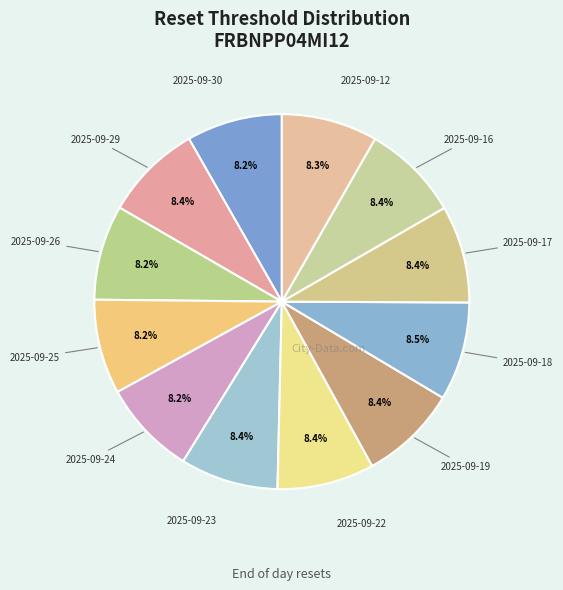

Is there a majority slice in this chart?

No